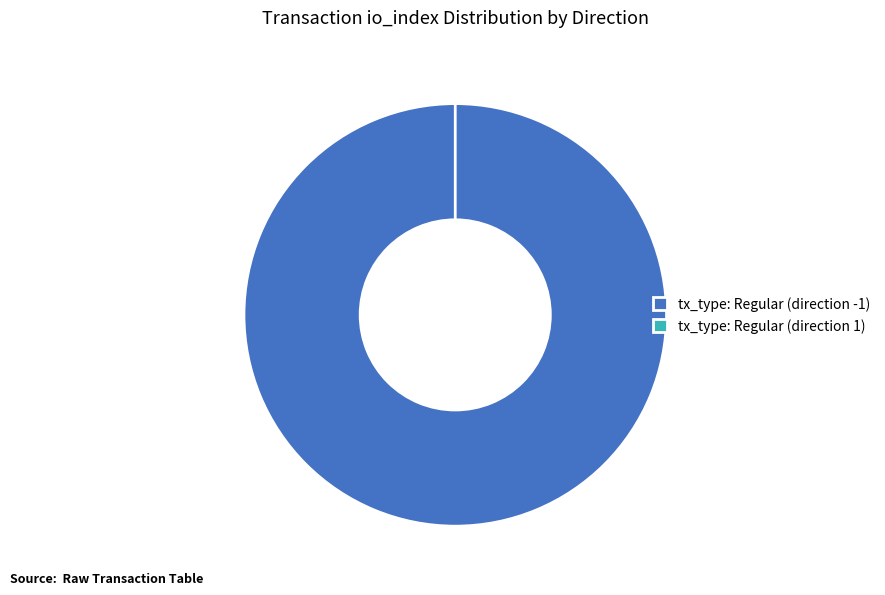

To the nearest percent, what percentage of the pie is tx_type: Regular (direction -1)?

100%